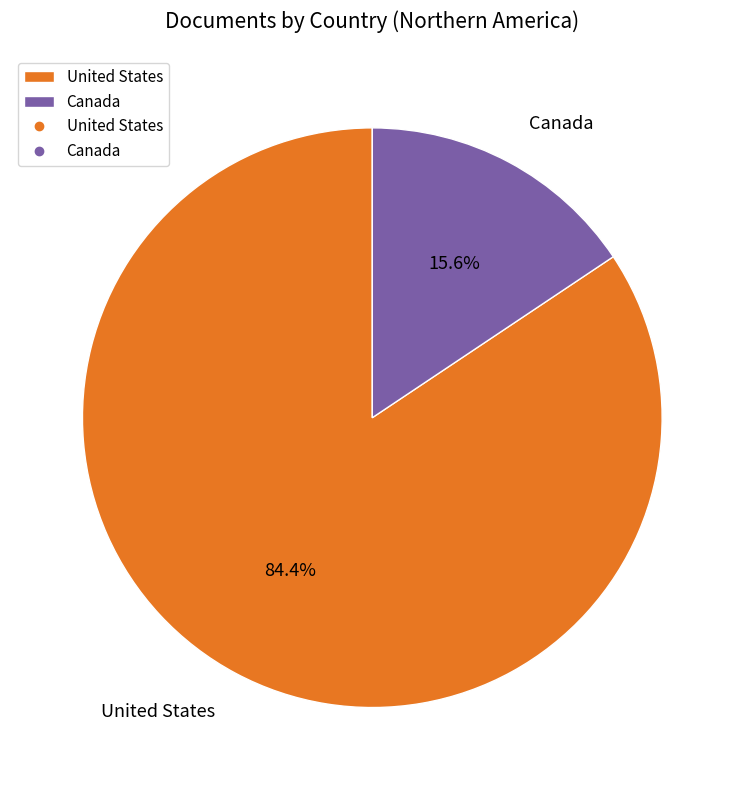

Which has a higher value, Canada or United States?

United States